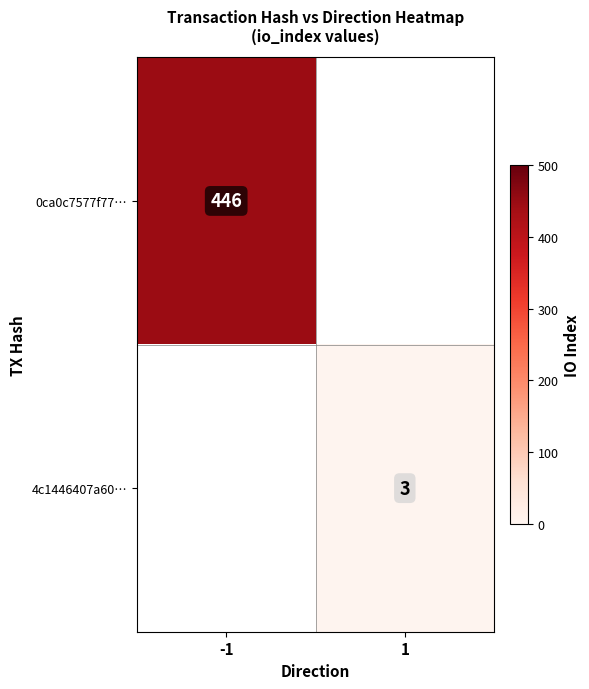

What is the smallest value displayed?

3.0